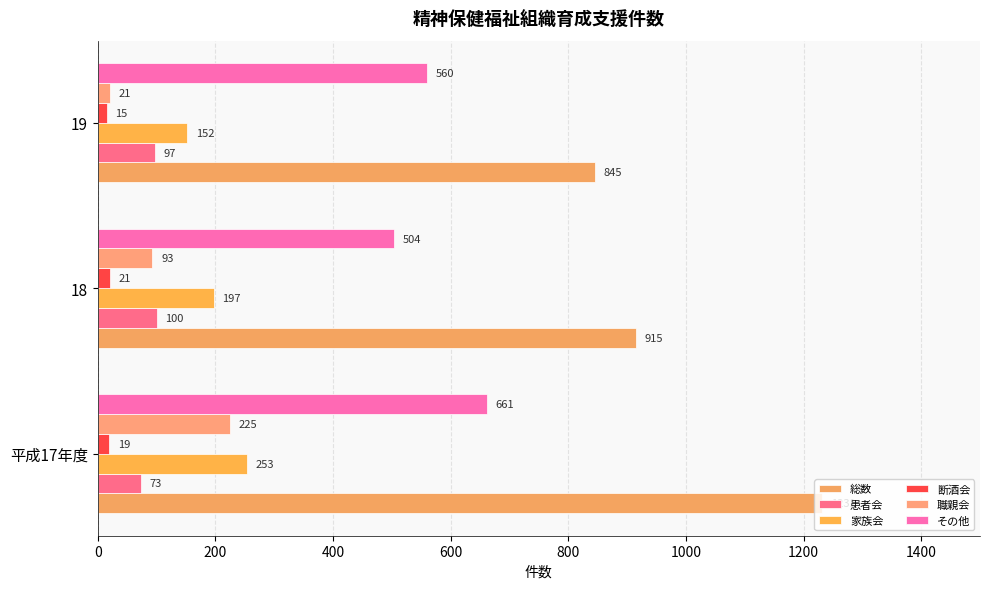

What is the maximum value for 患者会?

100